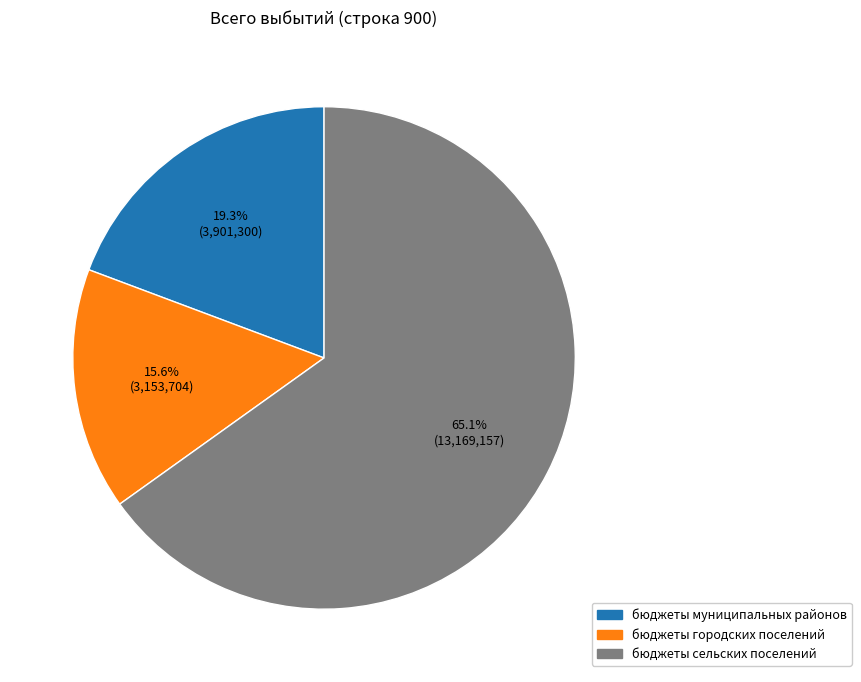

Count the number of slices in the pie.

3